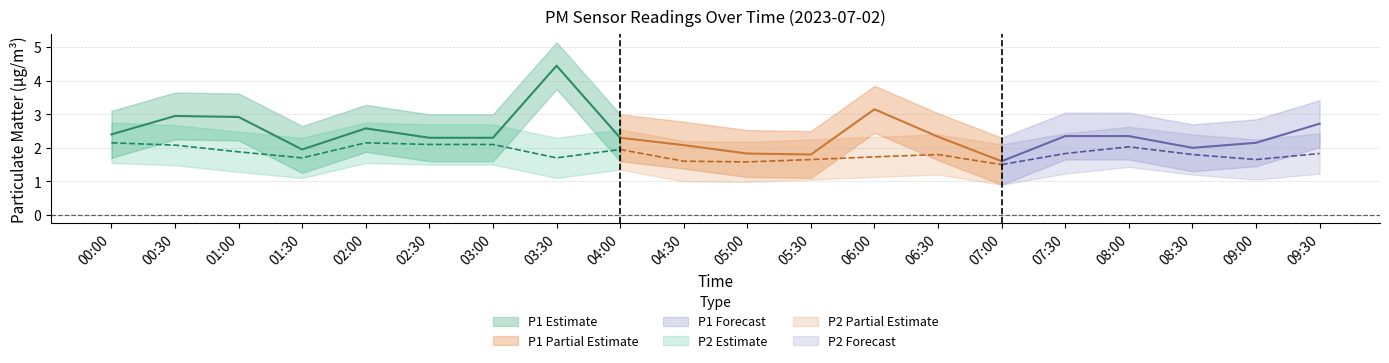

What is the total value across all series at 08:30?

3.8